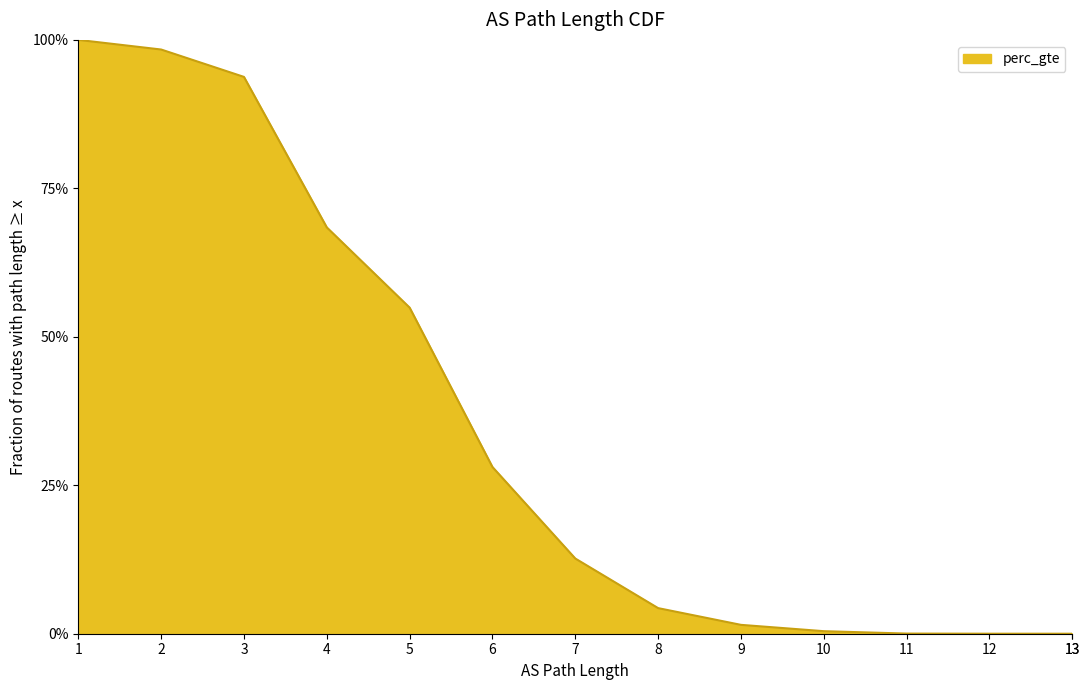

What is the ratio of the value at 6 to the value at 1?

0.3